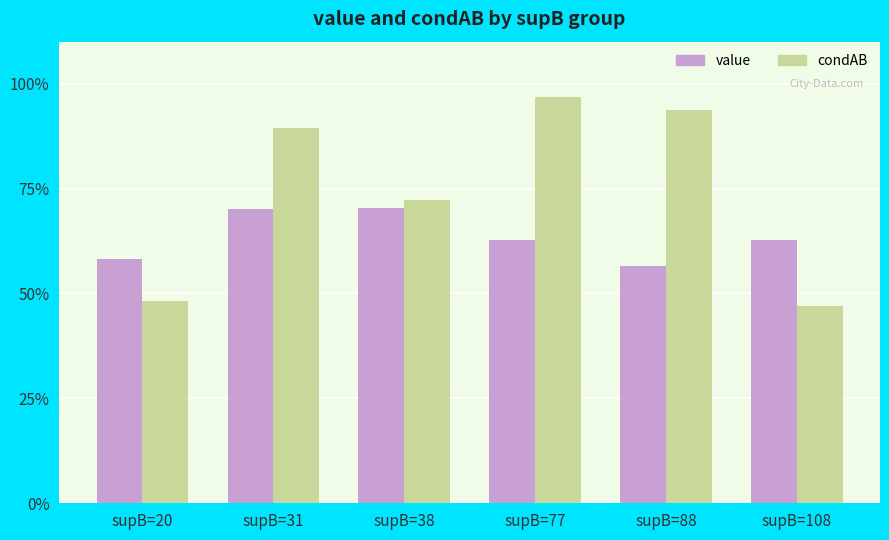

What are all the series names shown in the legend?

value, condAB